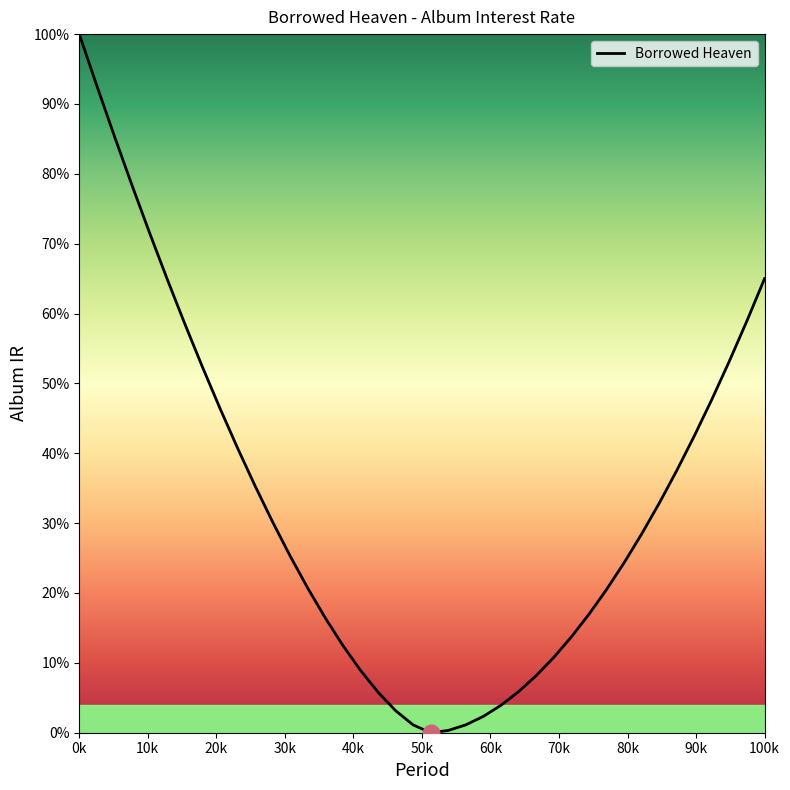

What is the difference between the maximum and minimum values?

100.0